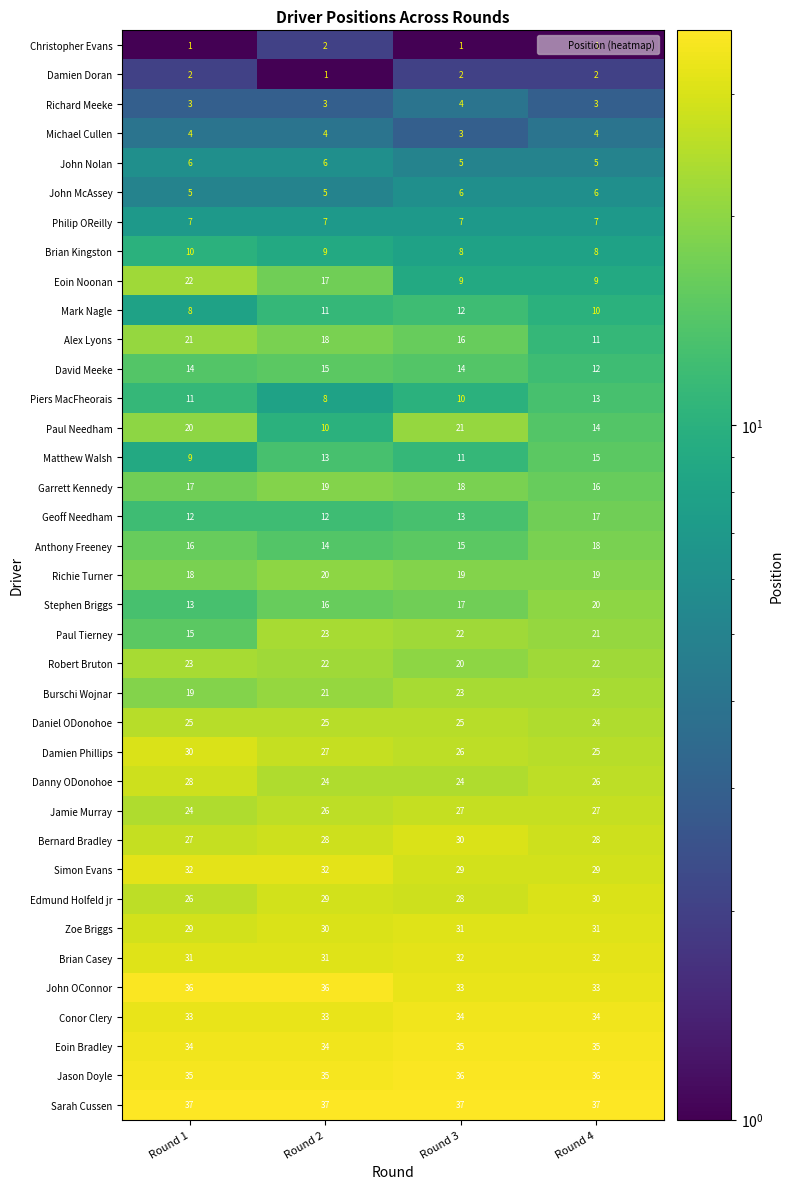

What is the minimum value shown in the chart?

1